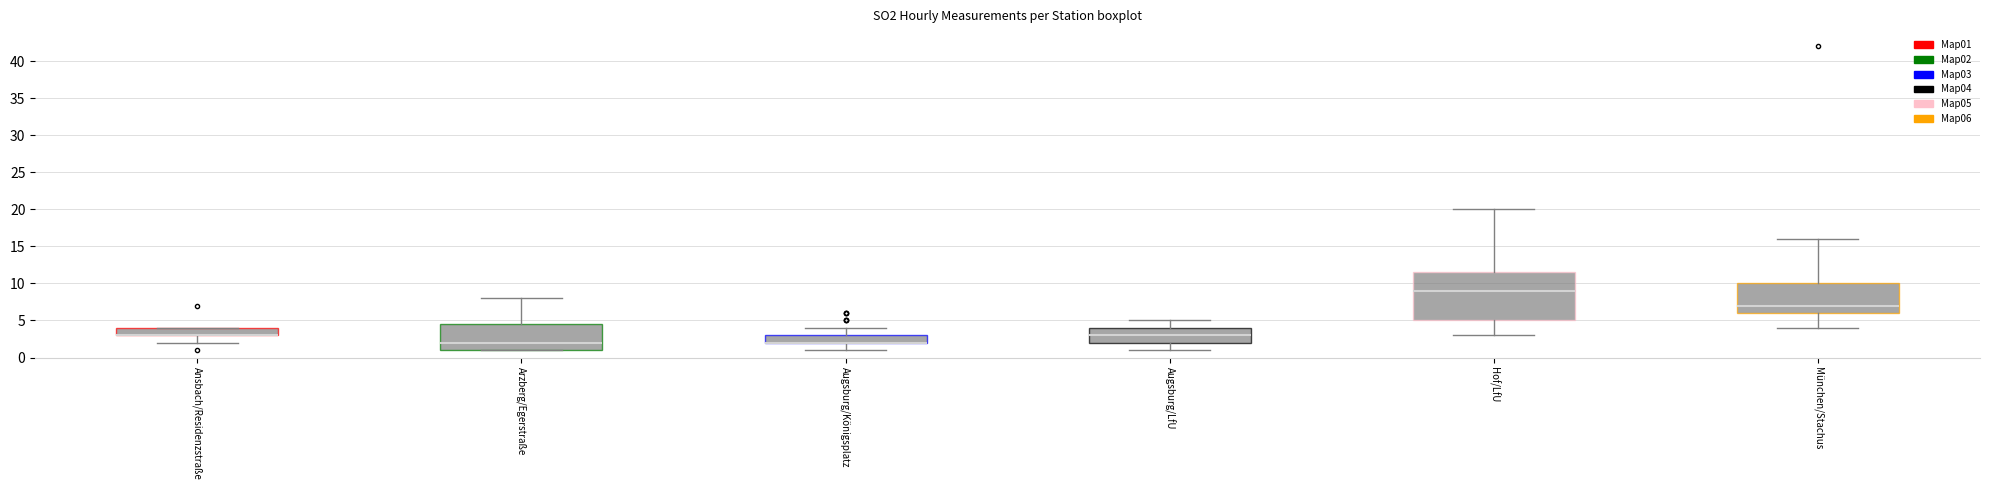

Reading left to right, read every box against the y-axis: the position of its median line, the range the box covers, and the ends of its whiskers. The values are not printed on the chart, so give them approximately, as read against the axis.

Ansbach/Residenzstraße: median 3.0 (drawn on the box's lower edge), box 3.0 to 4.0, whiskers 2.0 to 4.0
Arzberg/Egerstraße: median 2.0, box 1.0 to 4.5, whiskers 1.0 to 8.0
Augsburg/Königsplatz: median 2.0 (drawn on the box's lower edge), box 2.0 to 3.0, whiskers 1.0 to 4.0
Augsburg/LfU: median 3.0, box 2.0 to 4.0, whiskers 1.0 to 5.0
Hof/LfU: median 9.0, box 5.0 to 11.5, whiskers 3.0 to 20.0
München/Stachus: median 7.0, box 6.0 to 10.0, whiskers 4.0 to 16.0